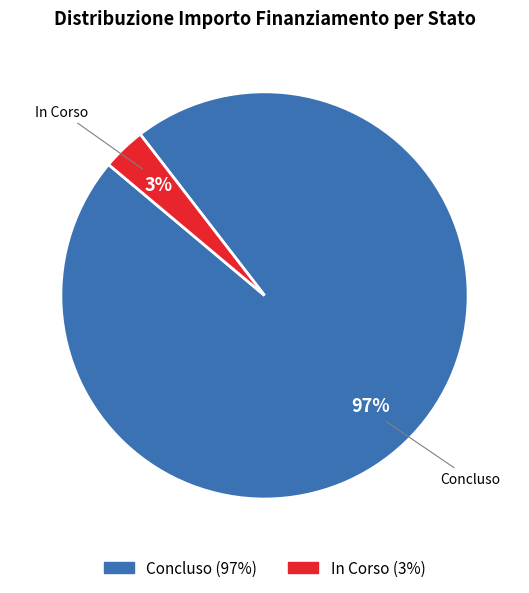

To the nearest percent, what is the average slice percentage?

50%